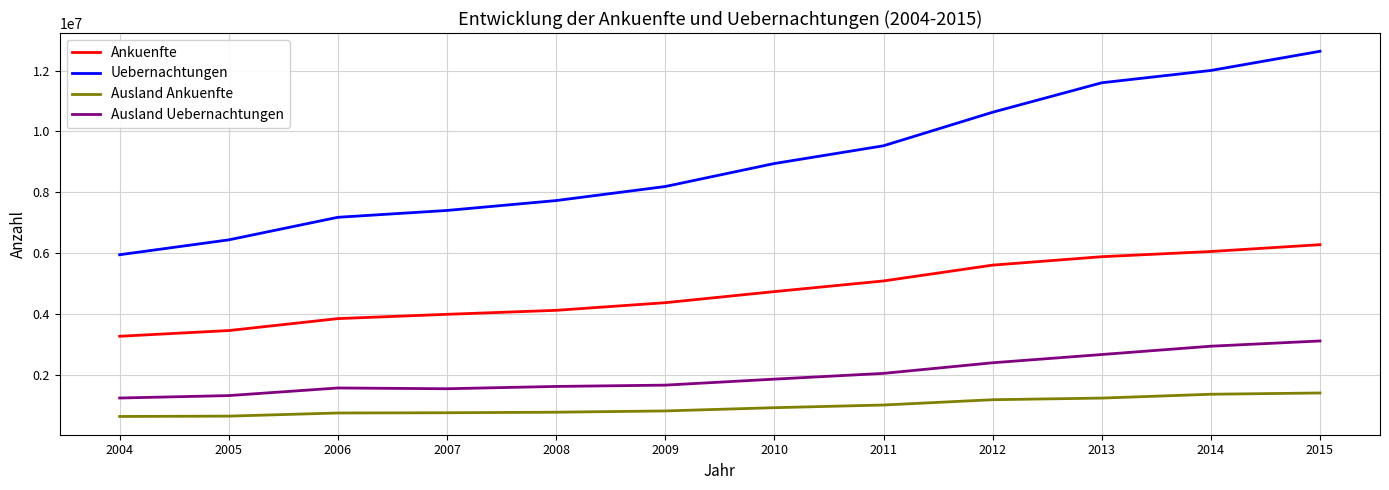

What are all the series names shown in the legend?

Ankuenfte, Uebernachtungen, Ausland Ankuenfte, Ausland Uebernachtungen